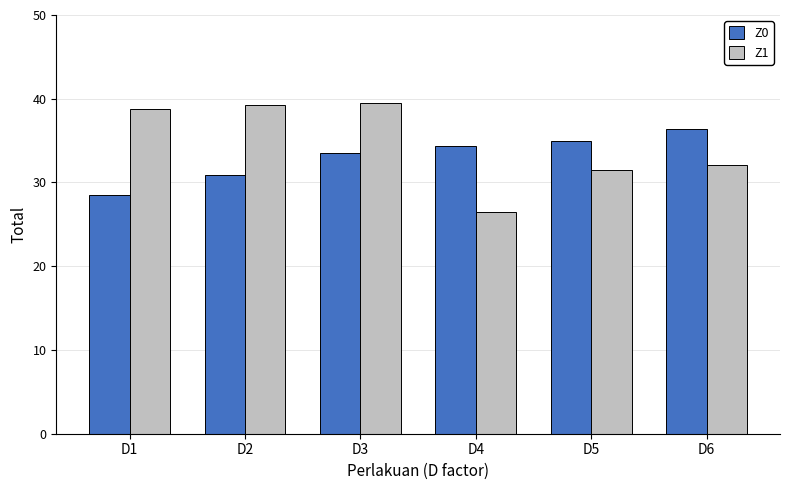

At how many categories does at least one series exceed 28?

6